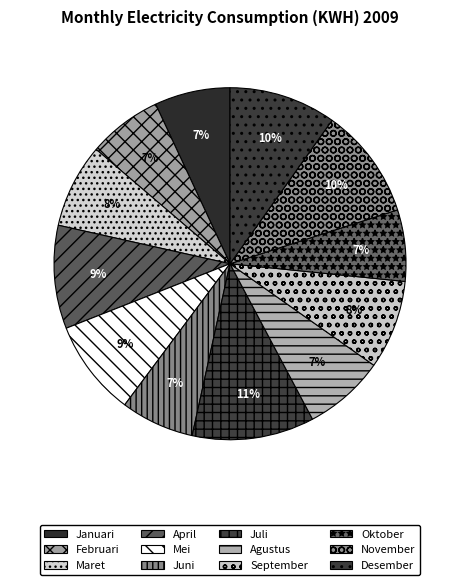

Which slice is the largest?

Juli